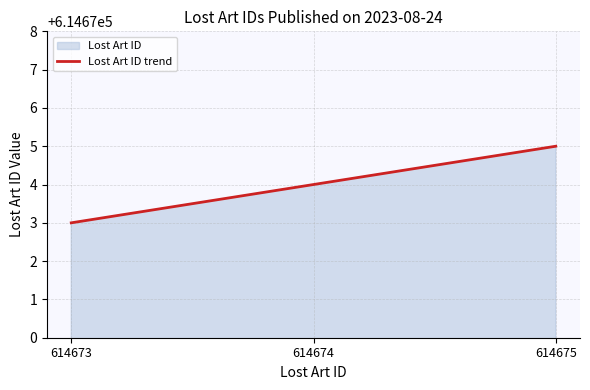

Where does the data first go above 614674?

614675